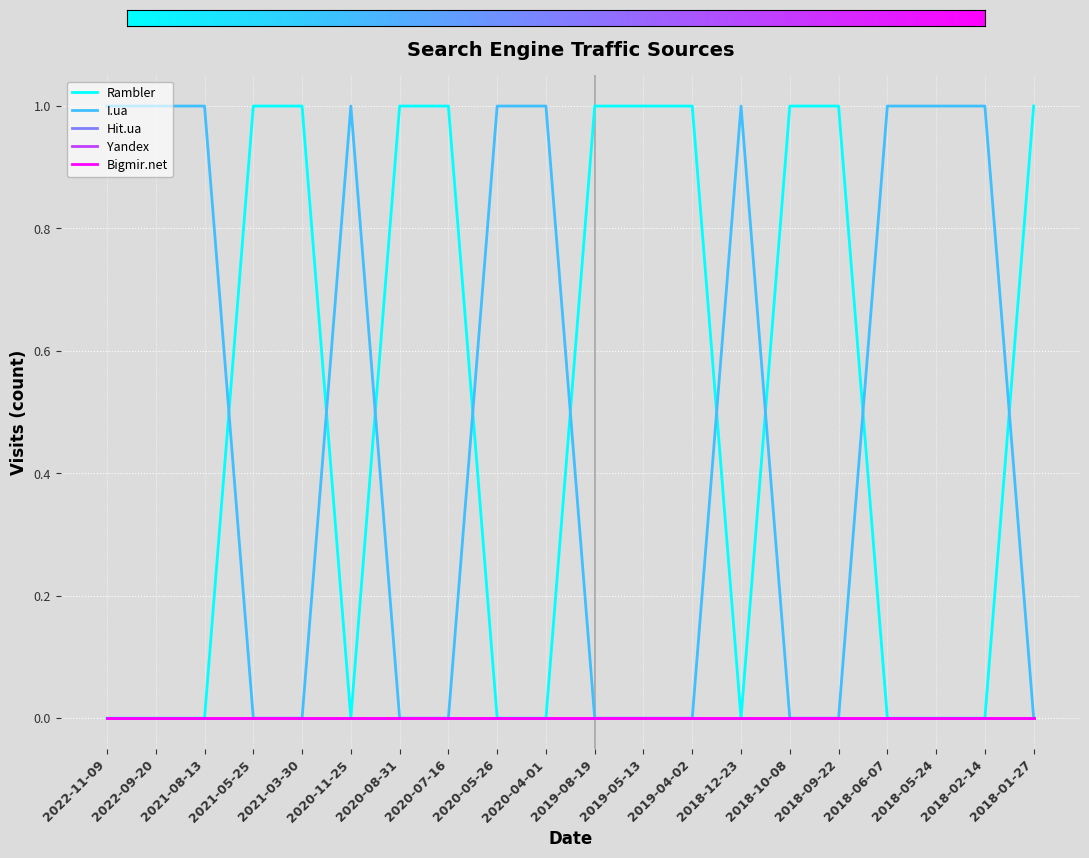

What is the label of the 1st point from the right?

2018-01-27